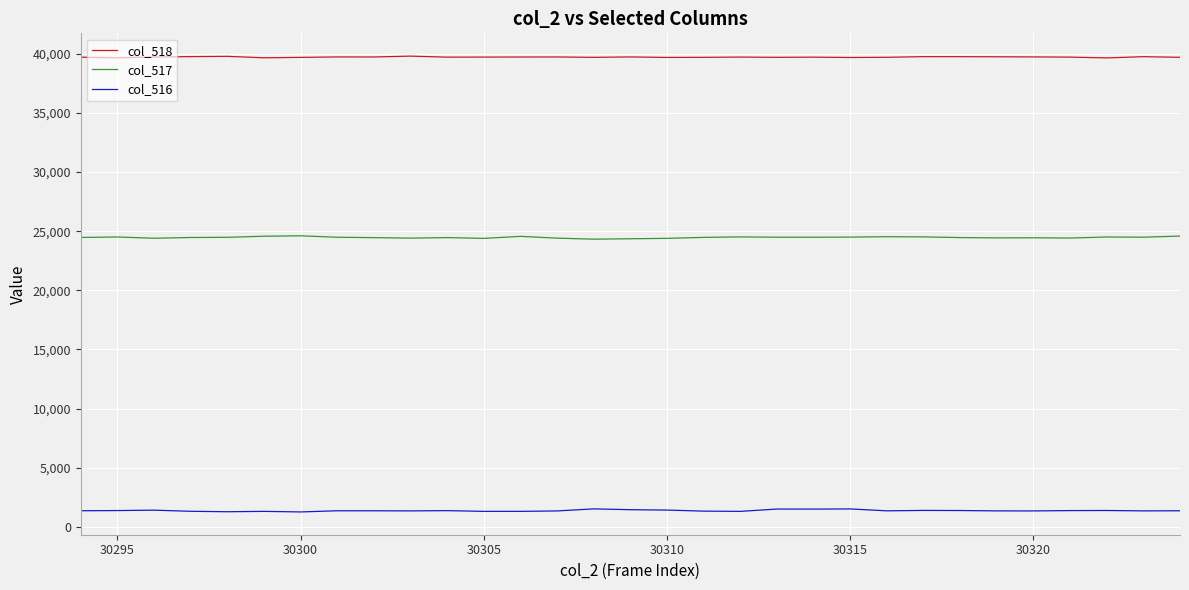

How many lines are shown in the chart?

3